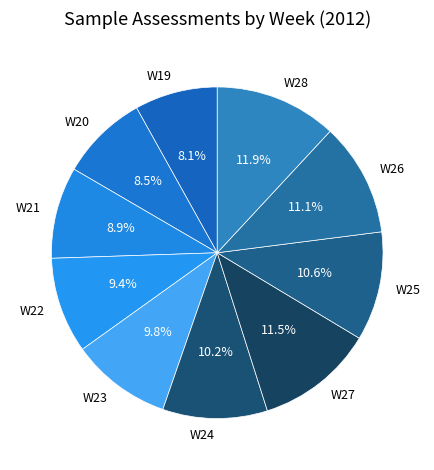

Count the number of slices in the pie.

10